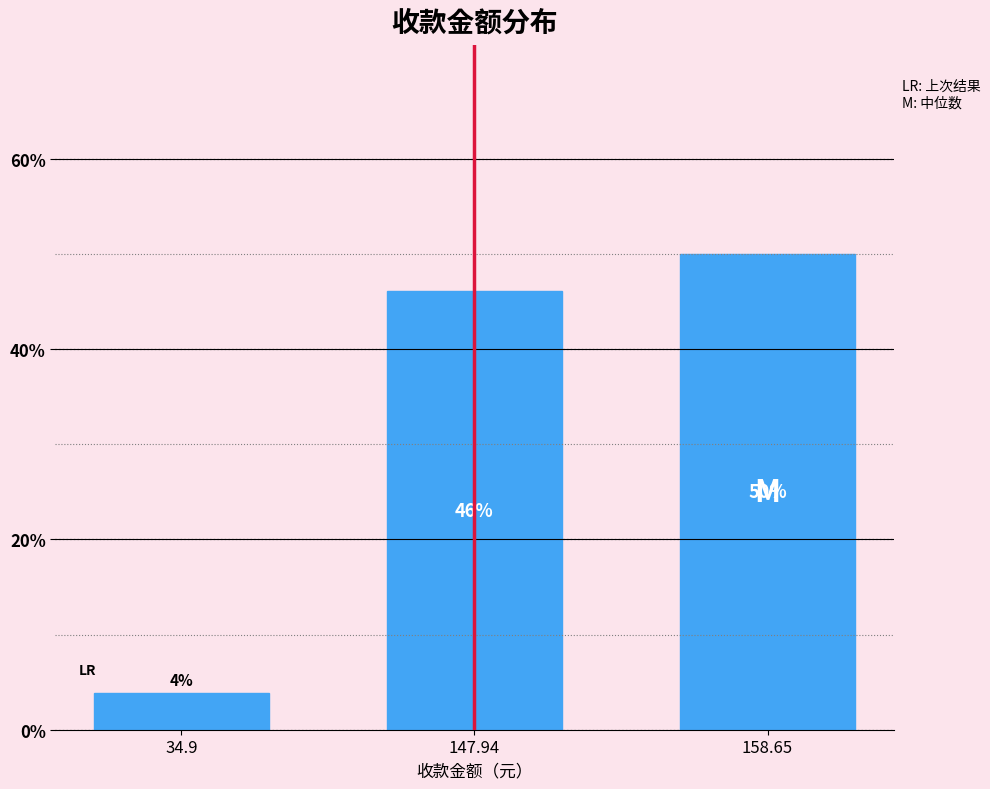

The chart shows a value of 6.4 at 34.9. True or false?

False